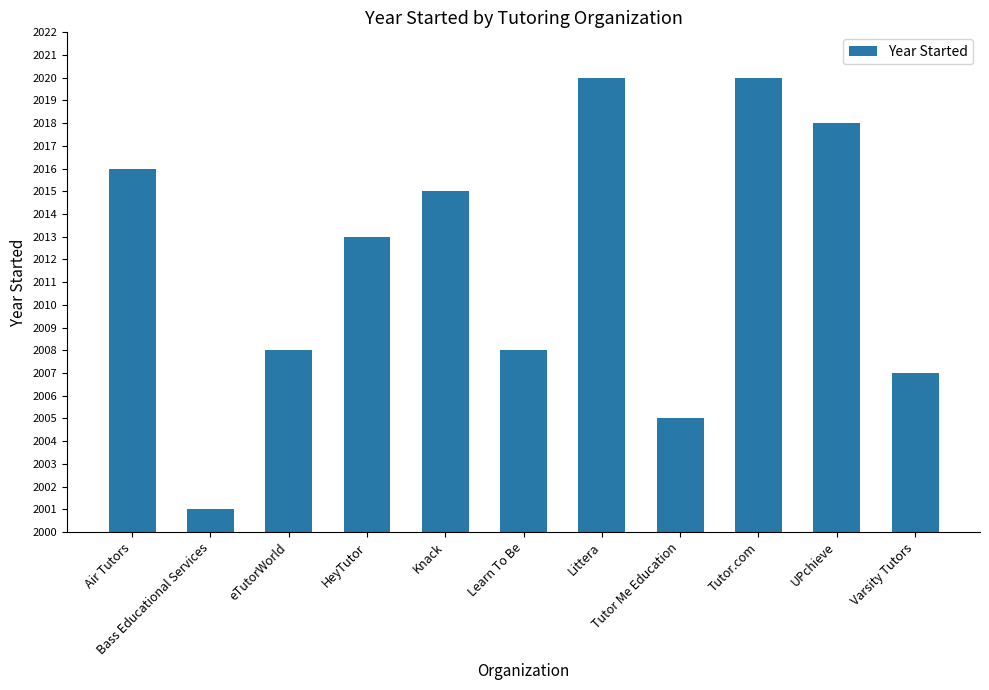

How many distinct data groups are displayed?

1